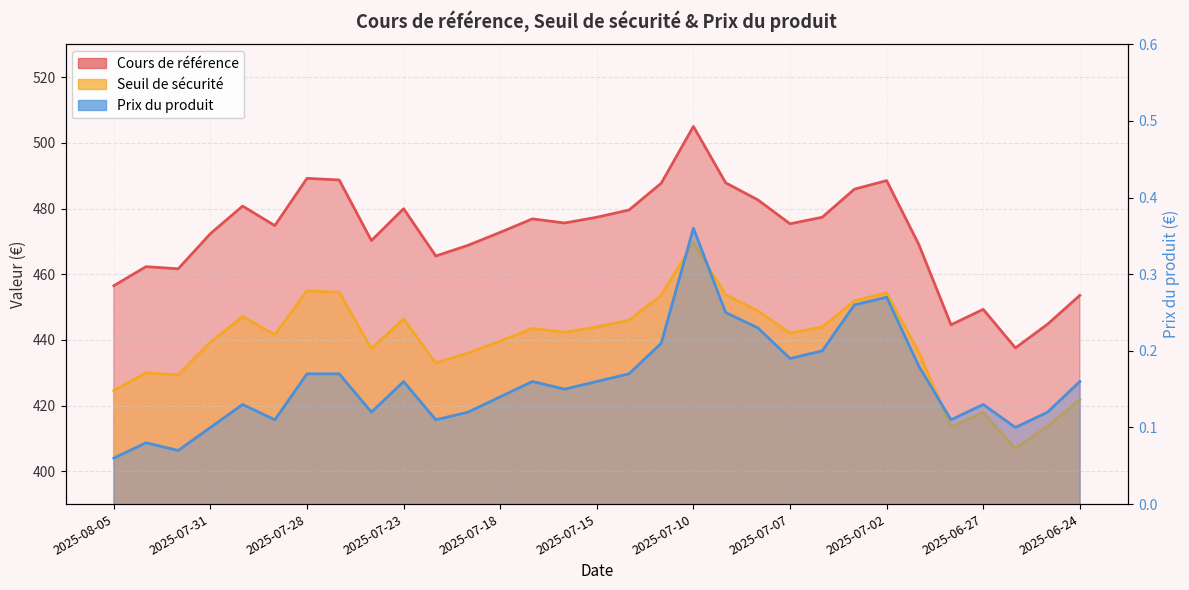

What are all the series names shown in the legend?

Cours de référence, Seuil de sécurité, Prix du produit